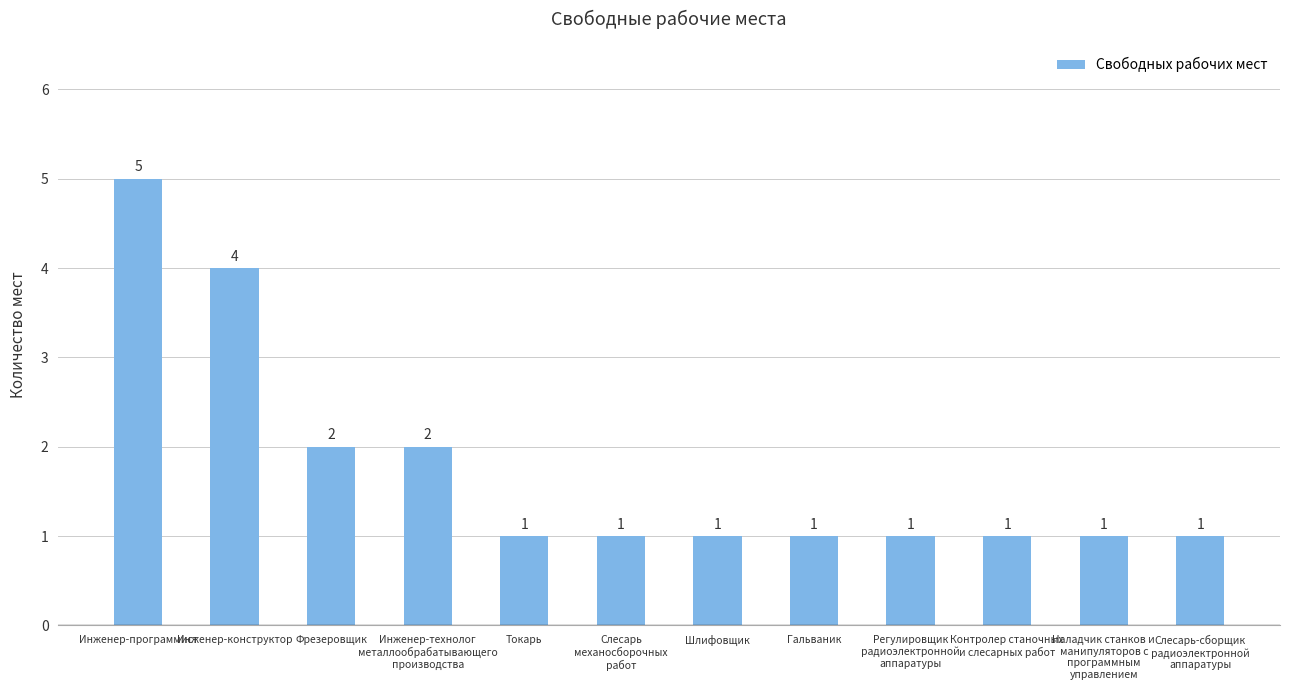

What position from the left is Гальваник?

8